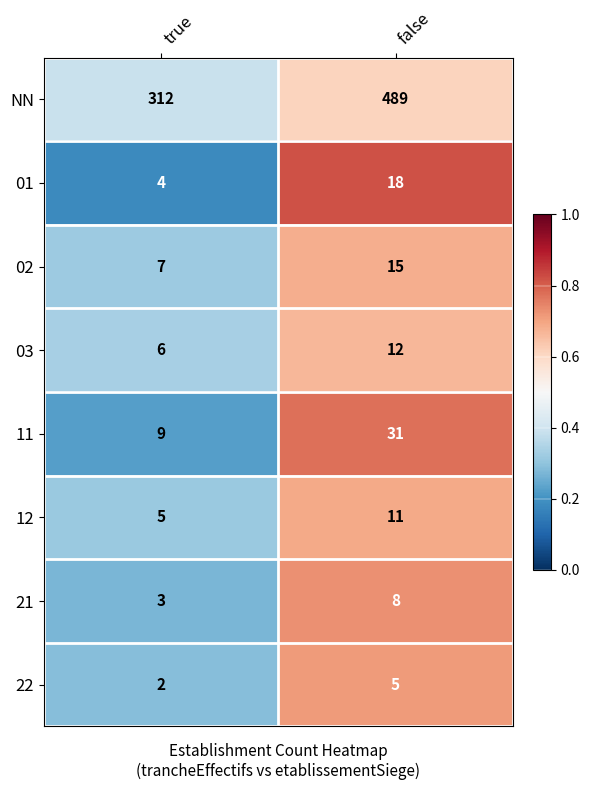

What is the minimum value shown in the chart?

2